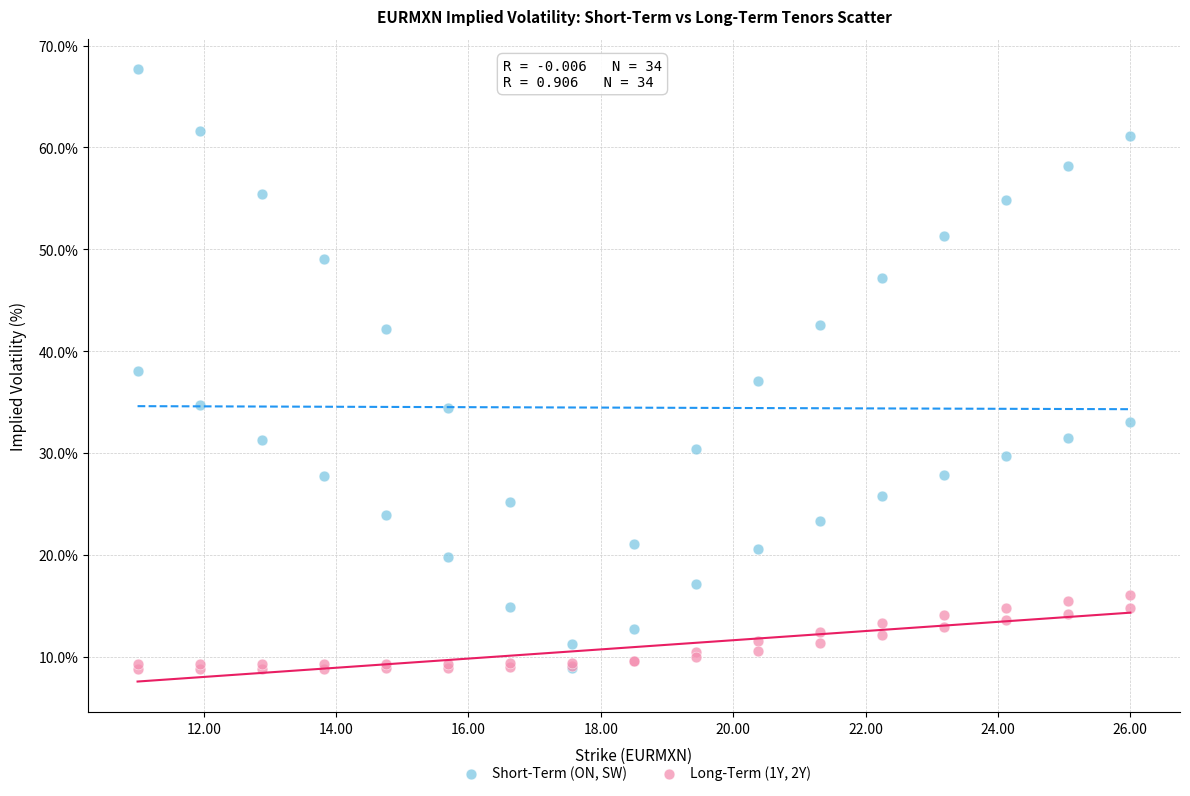

Which series has the widest spread of Y values?

Short-Term (ON, SW)